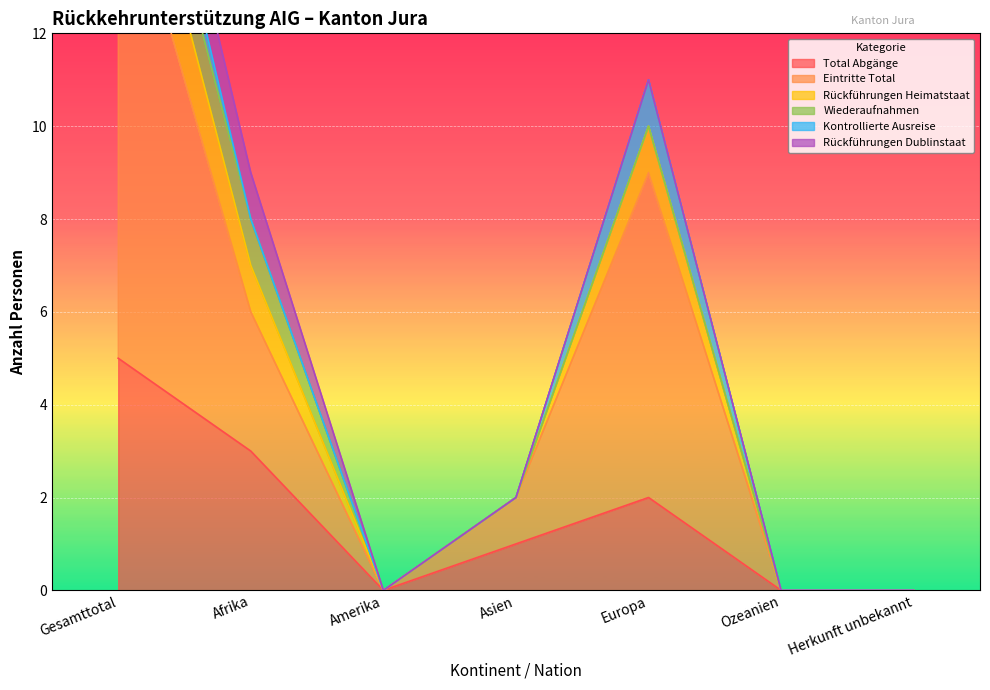

True or false: Total Abgänge and Rückführungen Heimatstaat cross at least once.

False